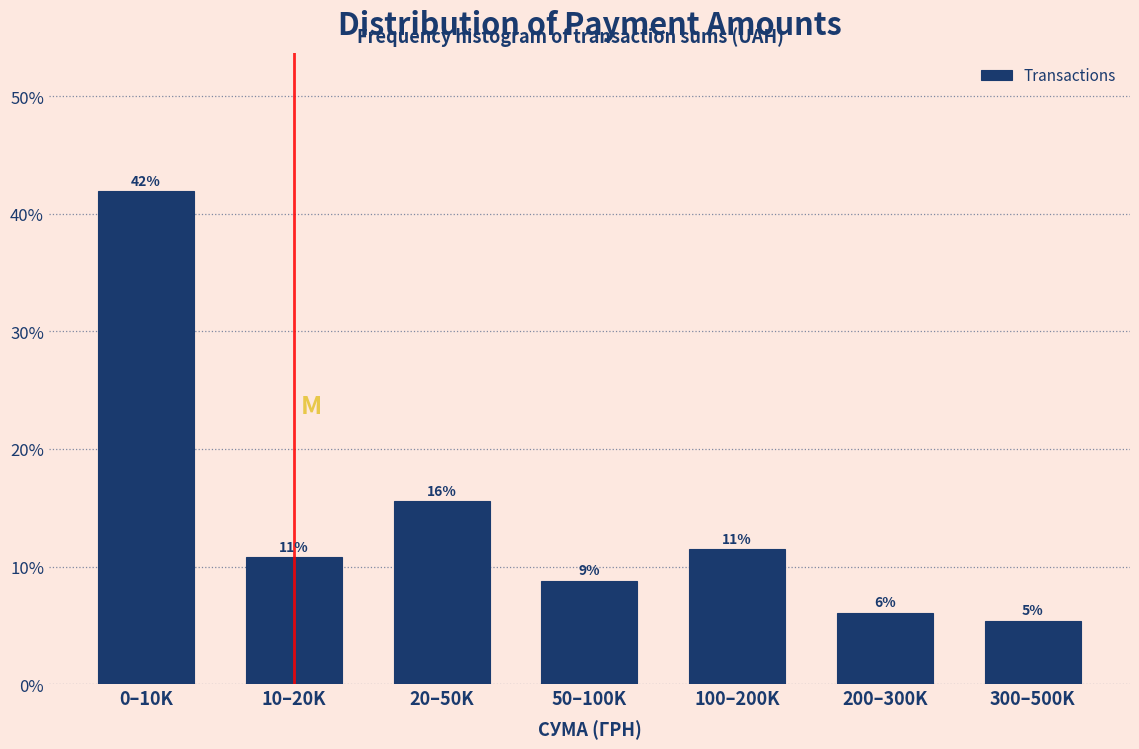

How many bars are there in total?

7